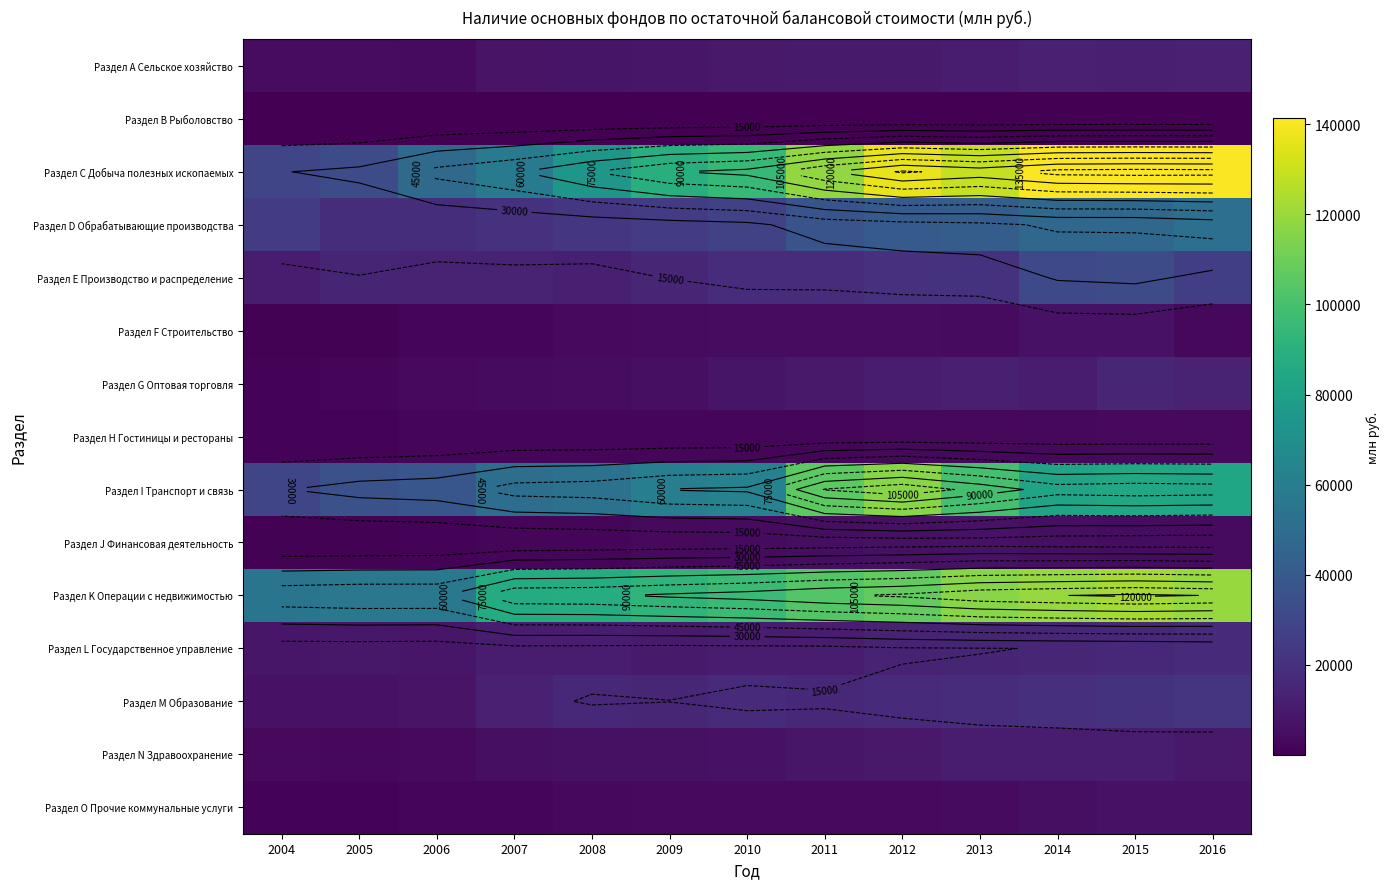

Read the Раздел F Строительство value at 2006, to the nearest 100.

1800